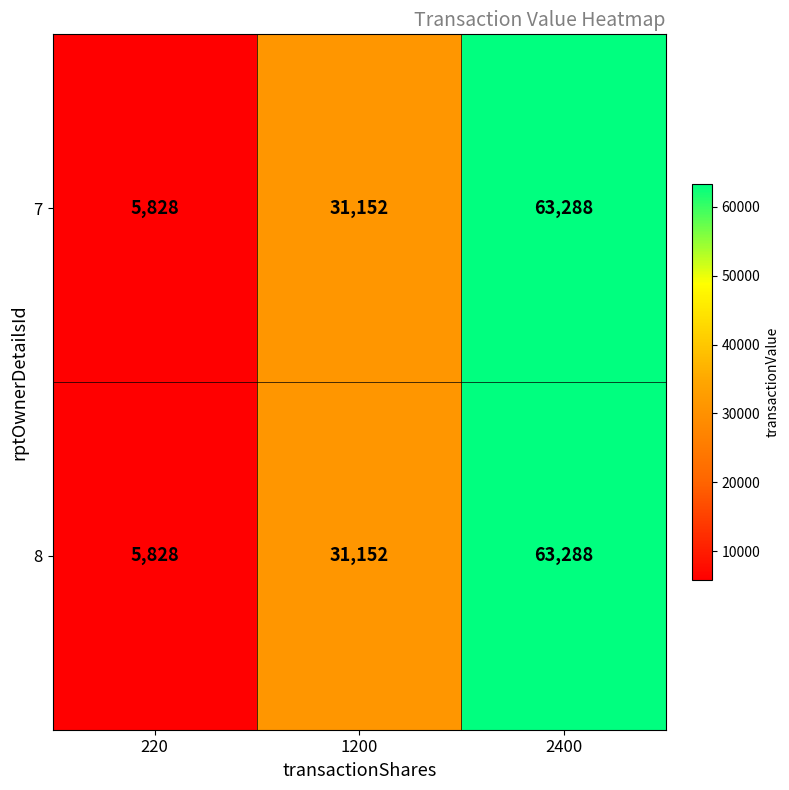

Reading left to right, transcribe all the data shown in this chart.

7: 220=5828	1200=31152	2400=63288
8: 220=5828	1200=31152	2400=63288